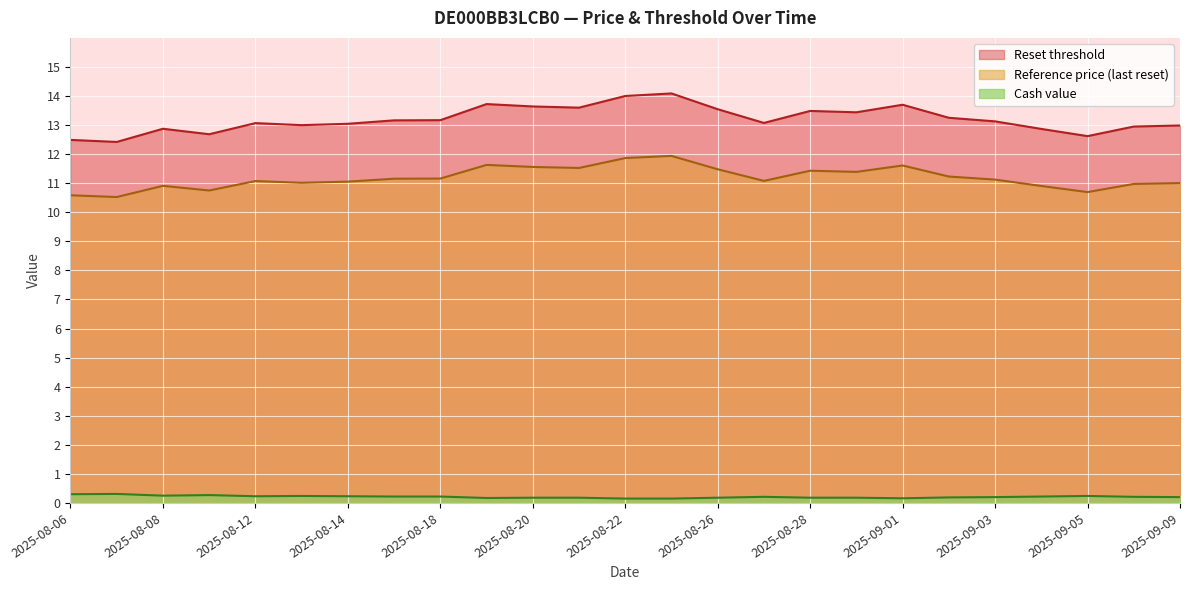

True or false: Reset threshold and Reference price (last reset) cross at least once.

False